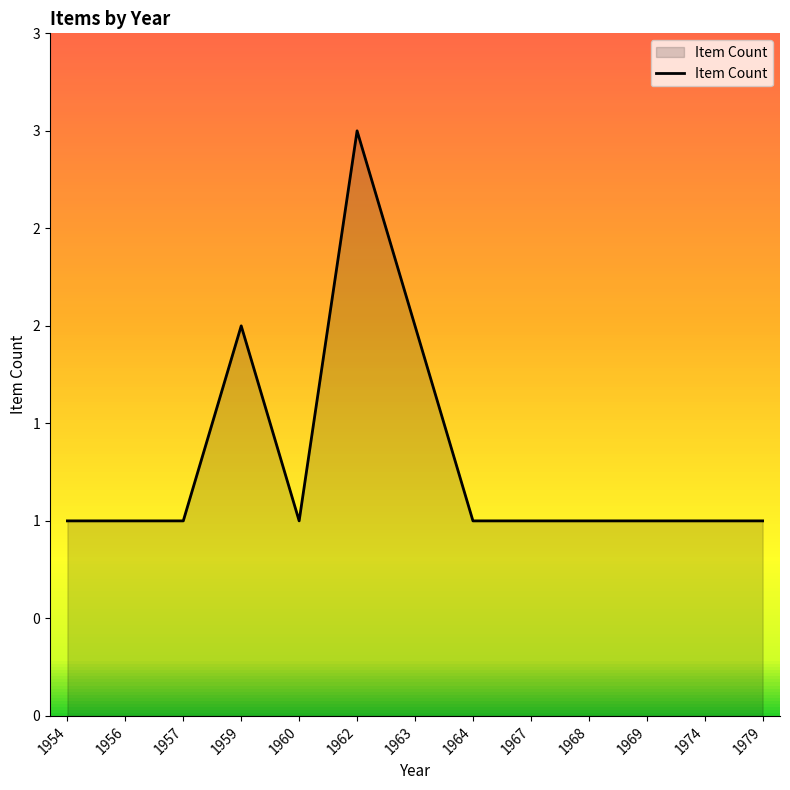

What is the average value?

1